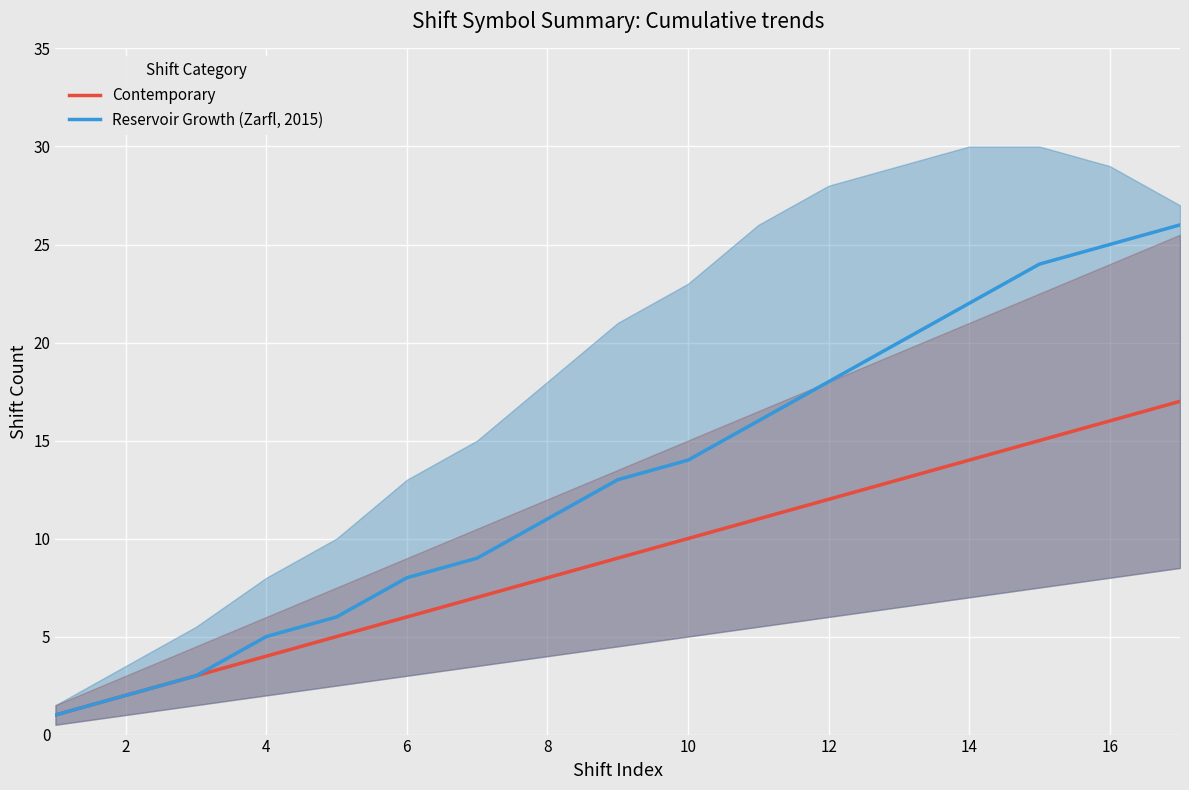

Read the Reservoir Growth (Zarfl, 2015) value at 12, to the nearest 5.

20